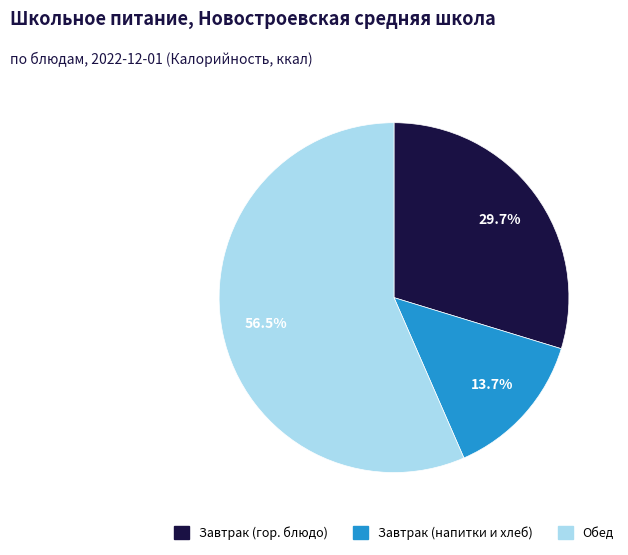

How many slices are in this pie chart?

3